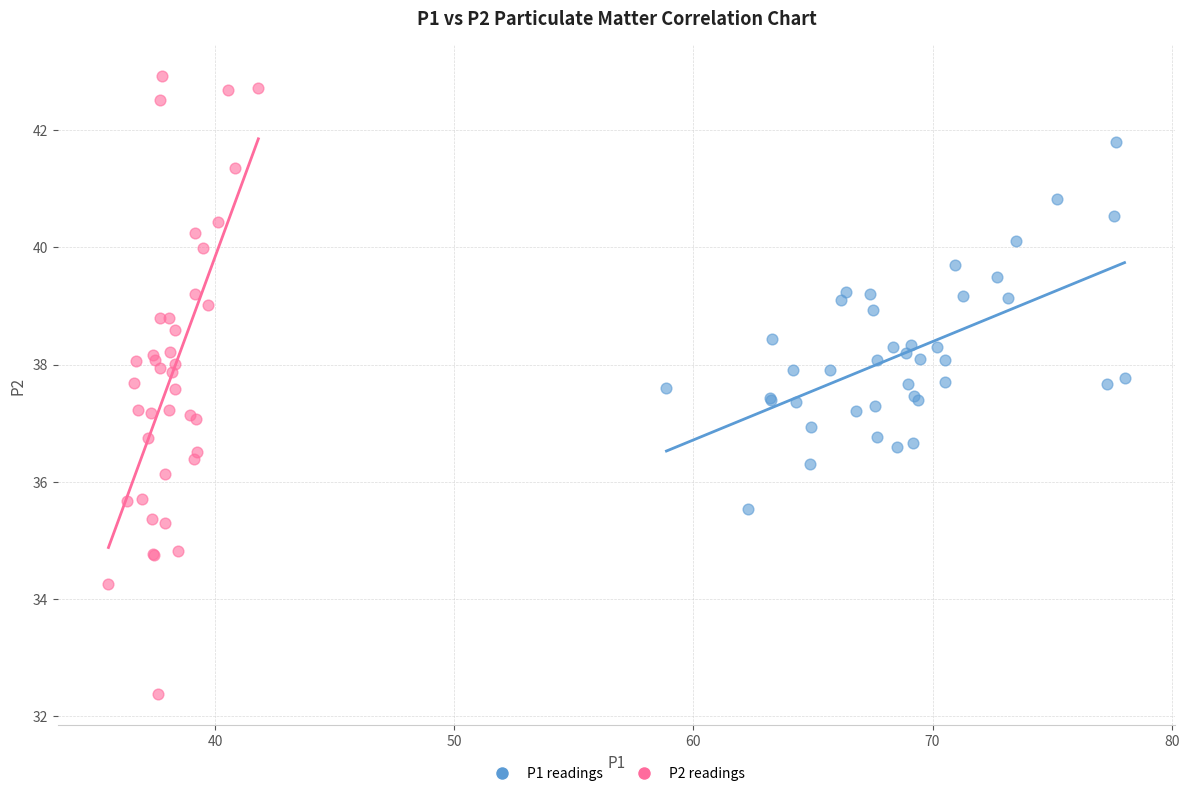

What are all the series names shown in the legend?

P1 readings, P2 readings